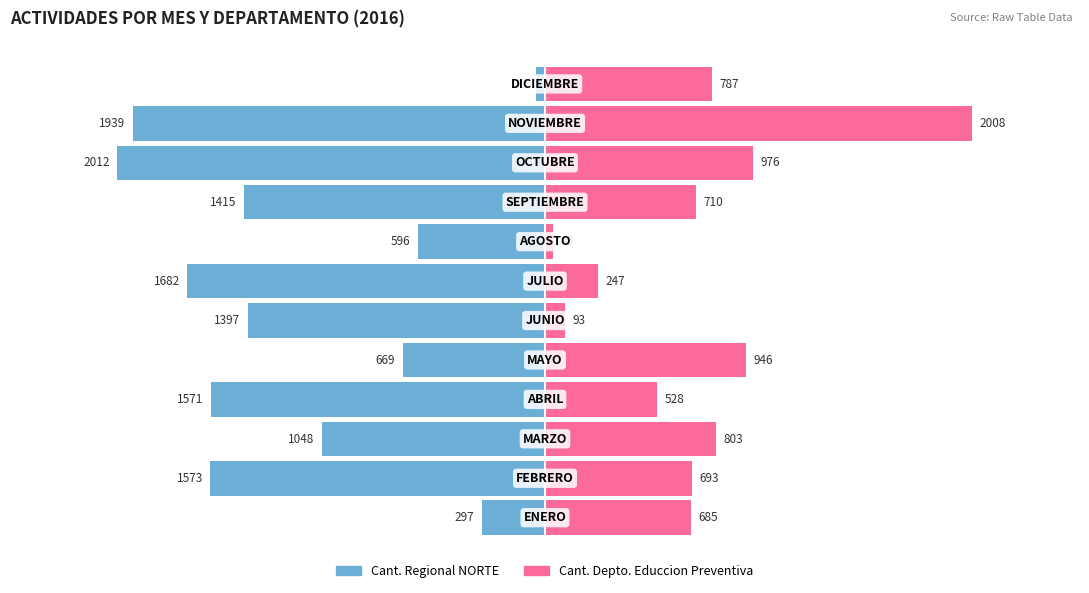

How many groups of bars are there?

12